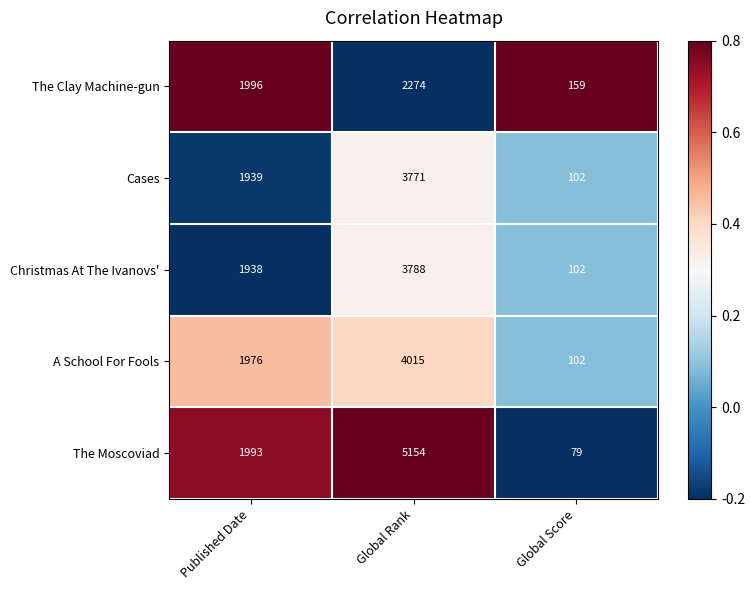

Reading left to right, transcribe all the data shown in this chart.

The Clay Machine-gun: 1996	2274	159
Cases: 1939	3771	102
Christmas At The Ivanovs': 1938	3788	102
A School For Fools: 1976	4015	102
The Moscoviad: 1993	5154	79